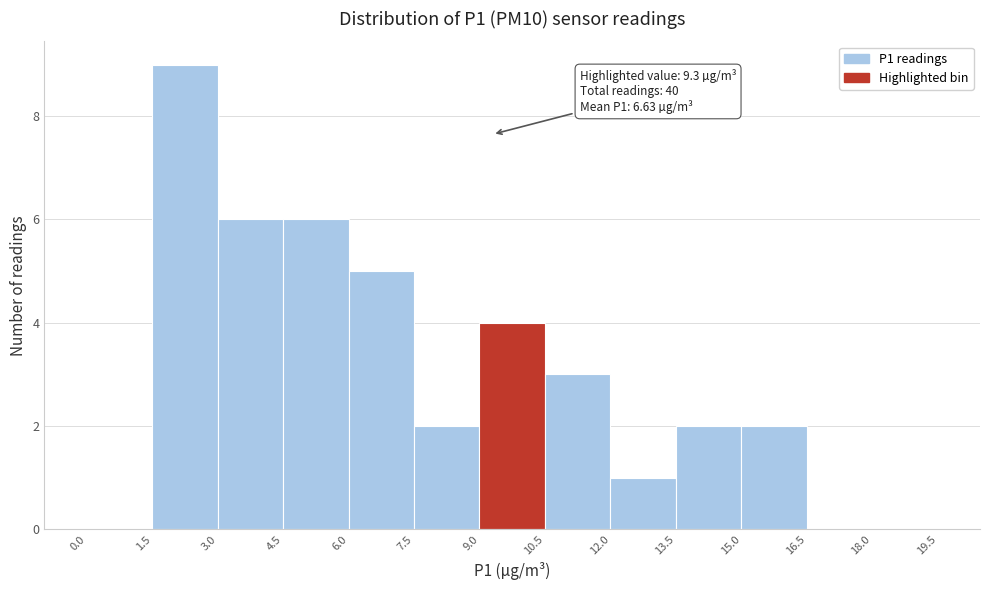

Over which range of the x-axis is the bar tallest?

1.5 to 3.0